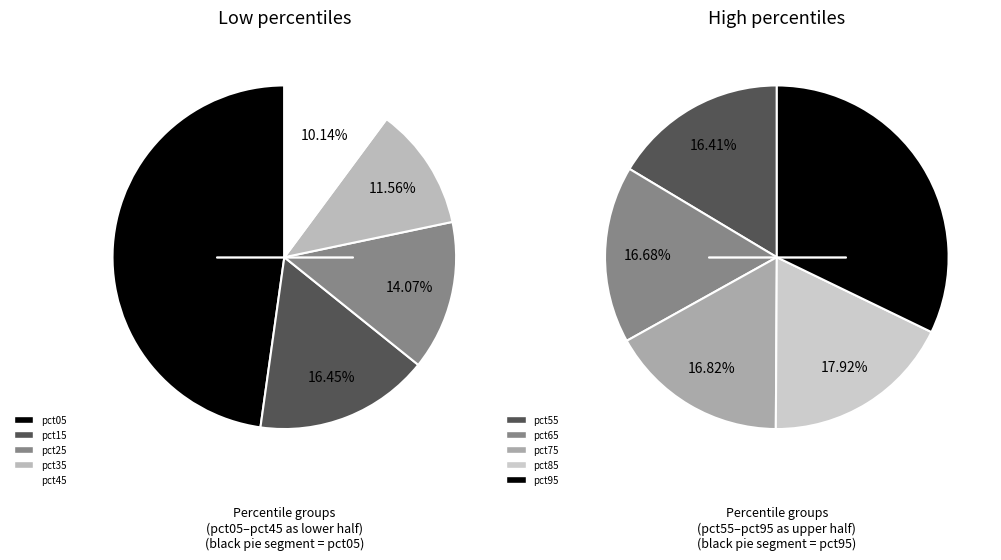

True or false: pct35 accounts for 1% of the total.

False